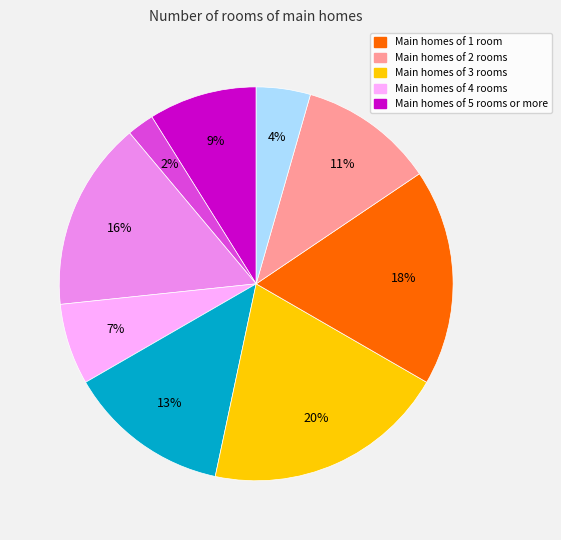

To the nearest percent, what is the average slice percentage?

11%